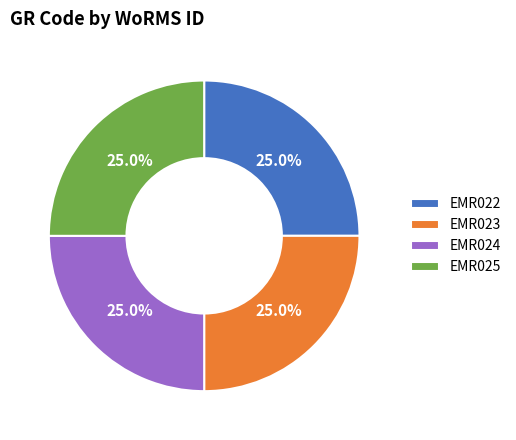

Does any single category account for the majority?

No